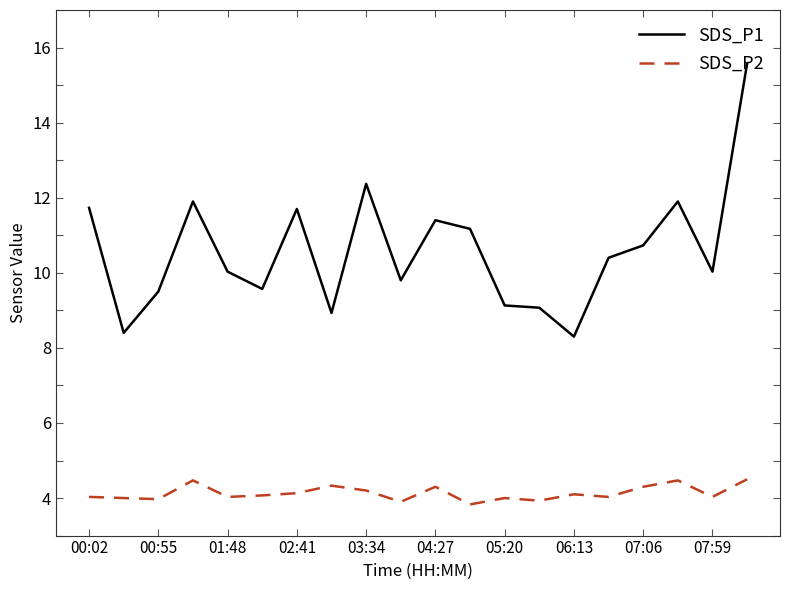

Rank the series by their average value, from lowest to highest.

SDS_P2, SDS_P1